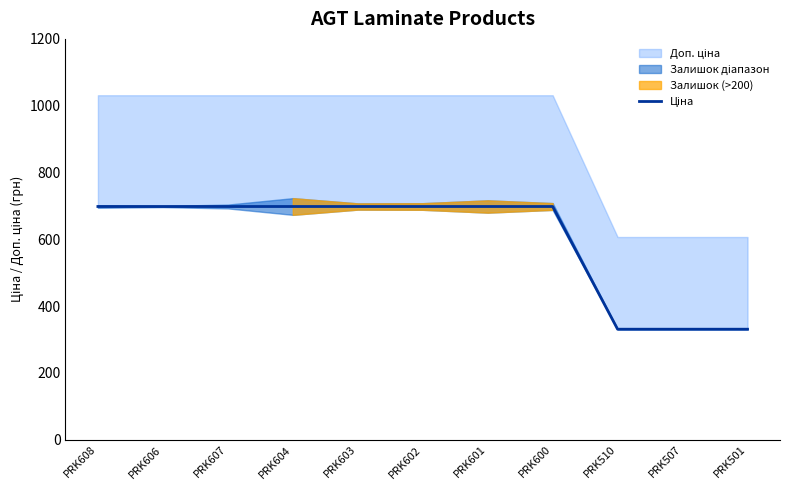

The chart shows a value of 698.3 at PRK602. True or false?

True